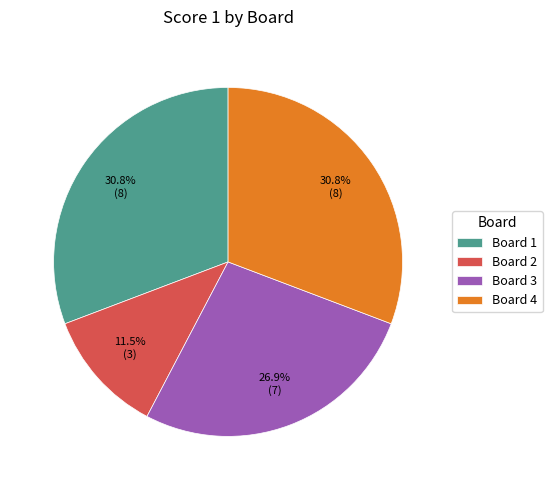

Count the number of slices in the pie.

4